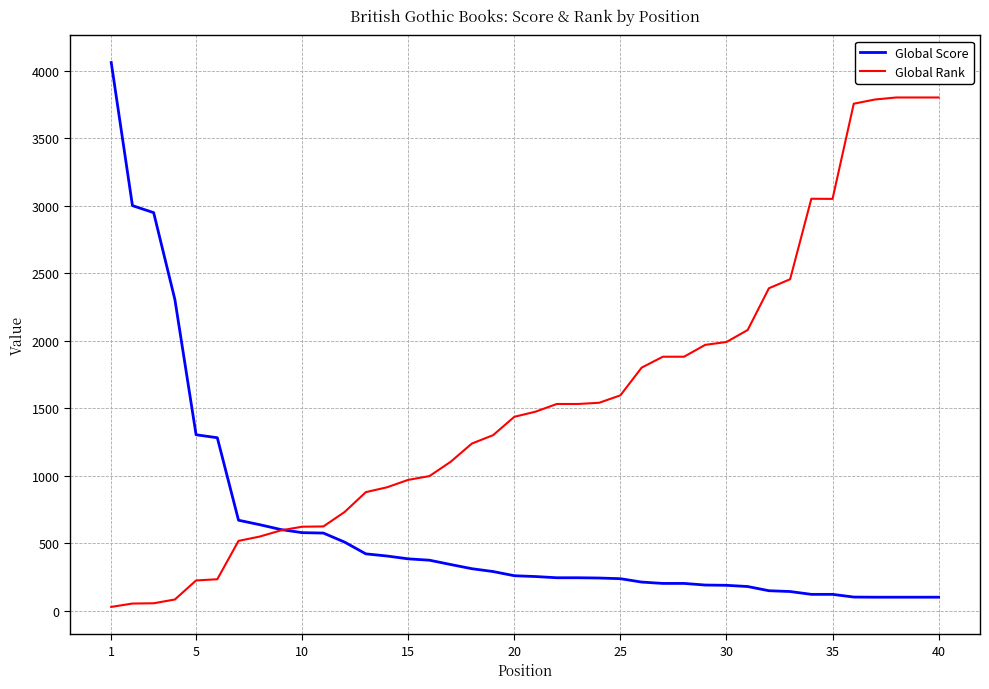

Rank the series by their average value, from highest to lowest.

Global Rank, Global Score